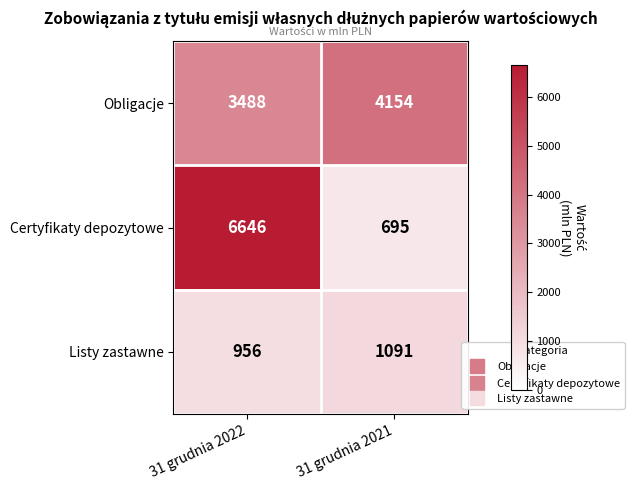

Rank the series by their maximum value, from highest to lowest.

Certyfikaty depozytowe, Obligacje, Listy zastawne